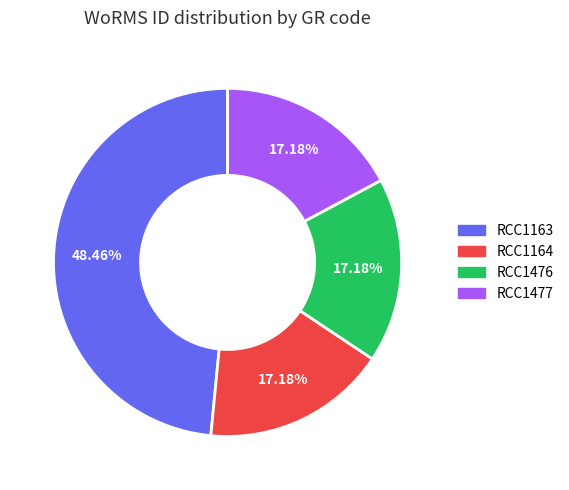

The RCC1477 slice represents 11% of the pie. True or false?

False